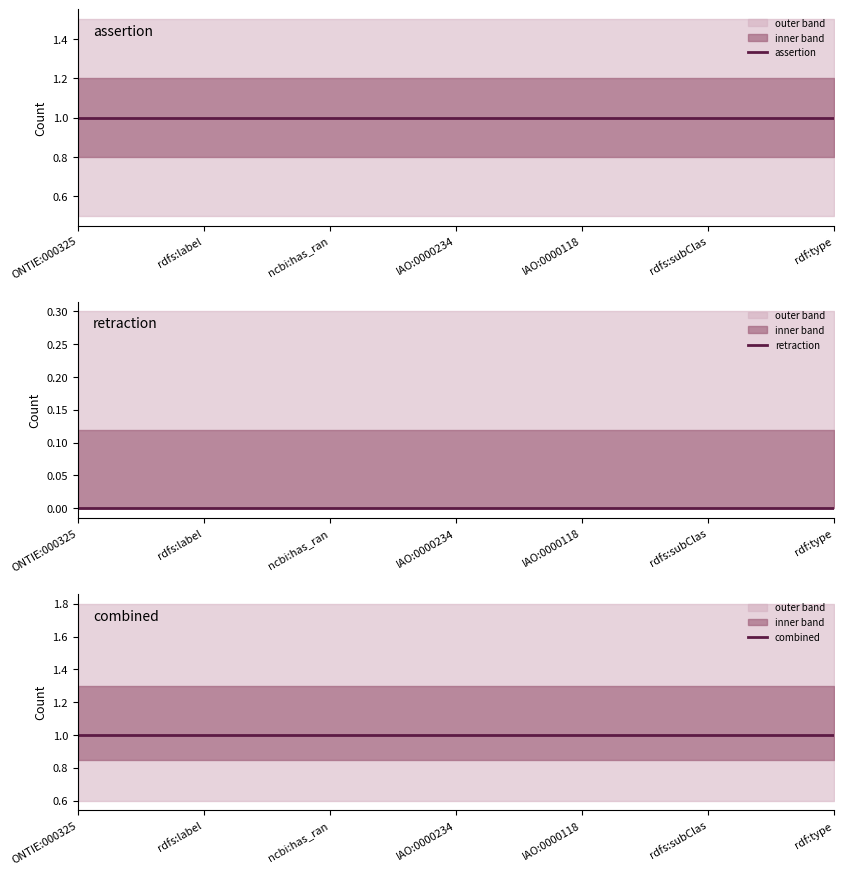

At which category is the sum across all series the highest?

ONTIE:000325